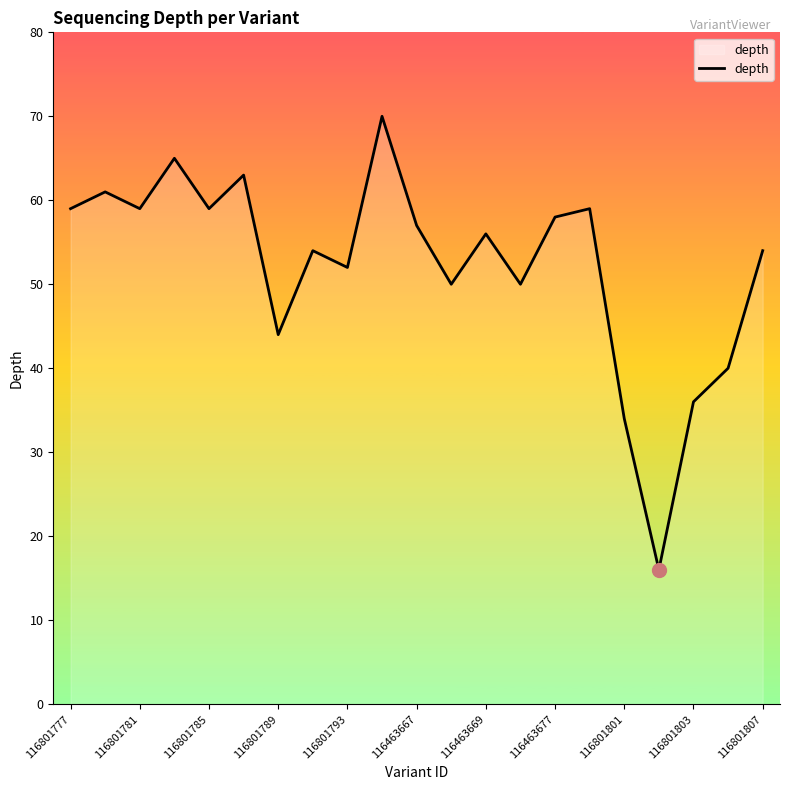

What is the minimum value shown in the chart?

16